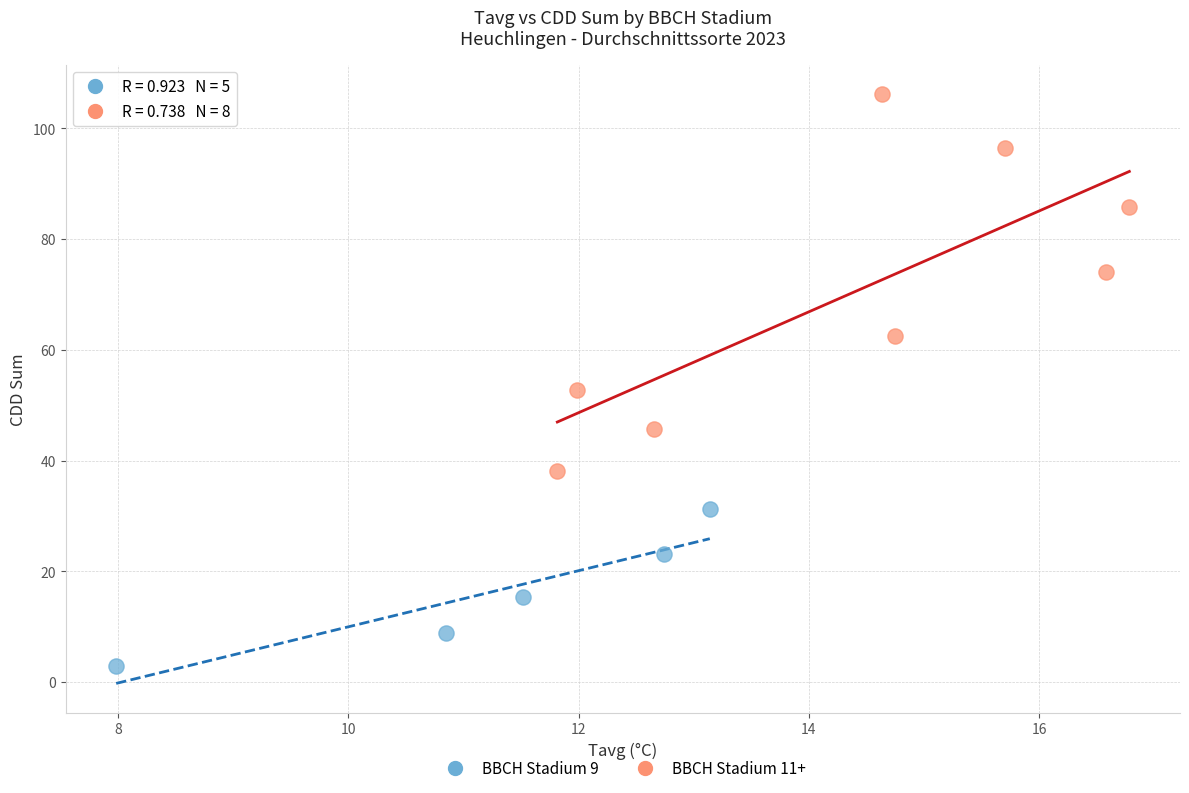

Which series has the largest Y range (max minus min)?

BBCH Stadium 11+